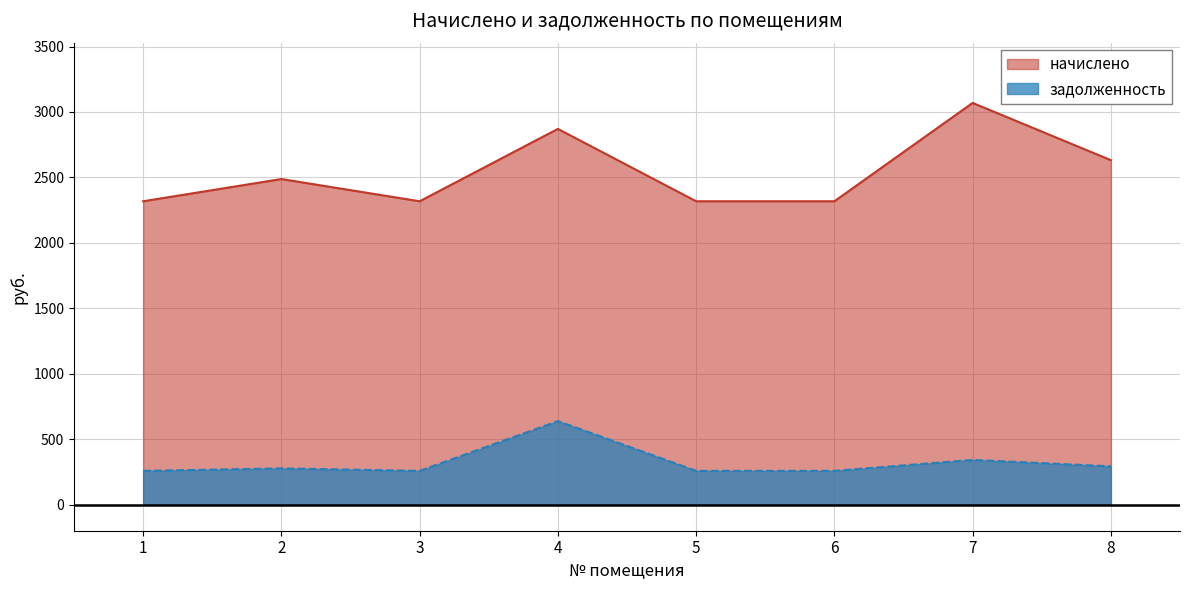

How many values in the начислено series exceed 2487?

4